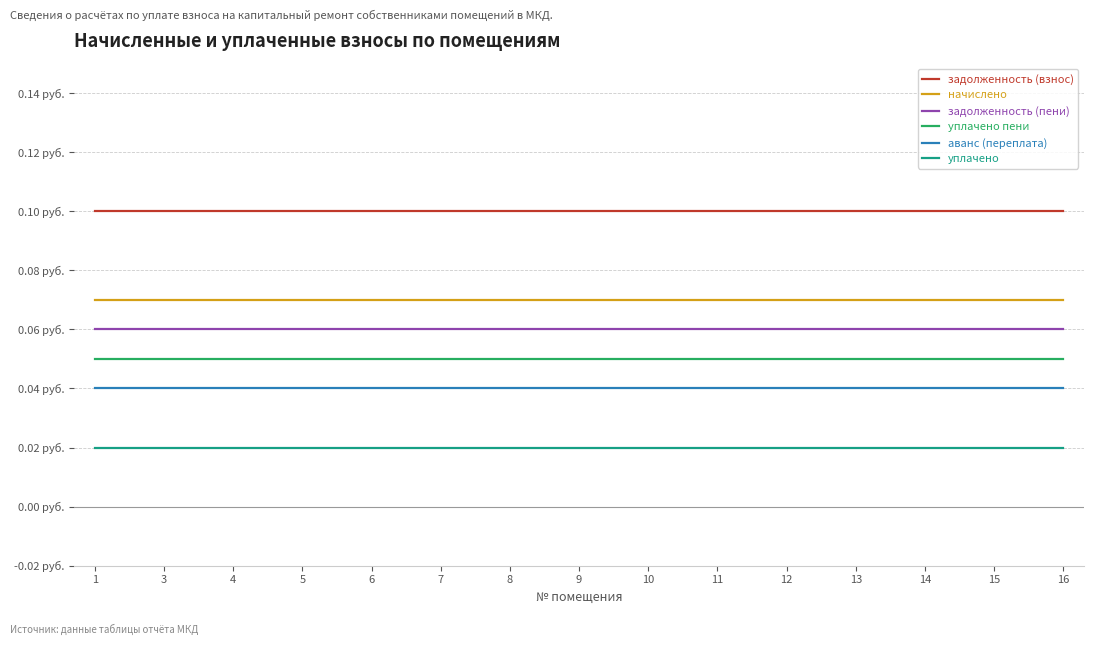

Which series changed the most between 6 and 10?

задолженность (взнос)